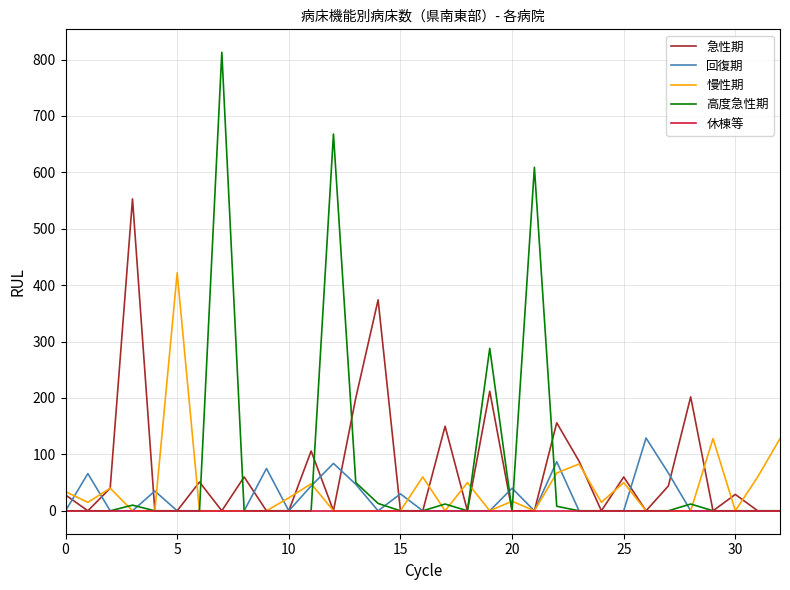

Which series has the largest range (max minus min)?

高度急性期